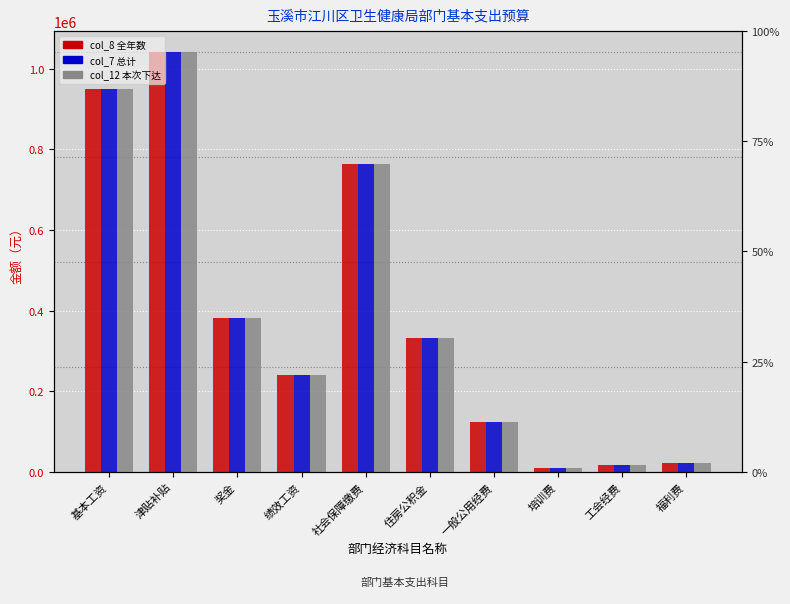

Reading left to right, list all the values displayed in this chart.

col_8 (全年数): 基本工资=949140	津贴补贴=1040796	奖金=380621	绩效工资=240166	社会保障缴费=764540	住房公积金=330852	一般公用经费=122800	培训费=8400	工会经费=16800	福利费=21000
col_7 (总计): 基本工资=949140	津贴补贴=1040796	奖金=380621	绩效工资=240166	社会保障缴费=764540	住房公积金=330852	一般公用经费=122800	培训费=8400	工会经费=16800	福利费=21000
col_12 (本次下达): 基本工资=949140	津贴补贴=1040796	奖金=380621	绩效工资=240166	社会保障缴费=764540	住房公积金=330852	一般公用经费=122800	培训费=8400	工会经费=16800	福利费=21000